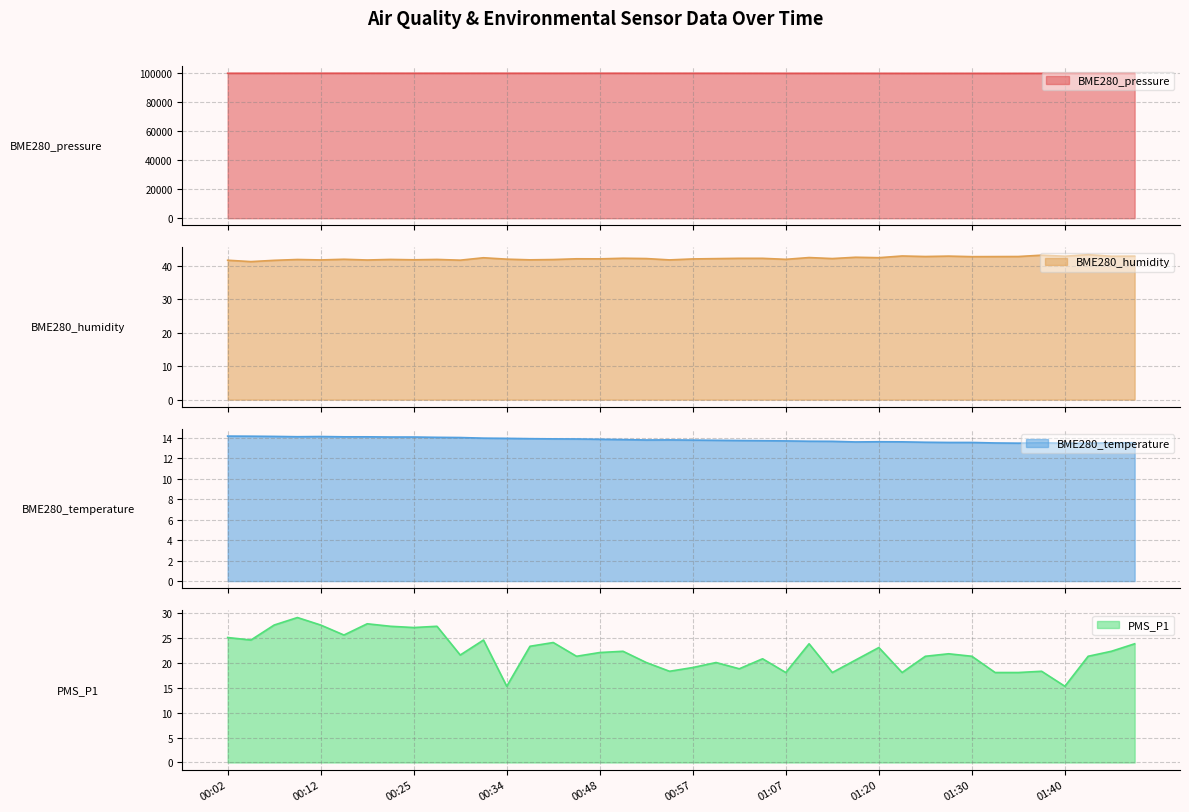

How many data points in BME280_pressure are above 99924?

20